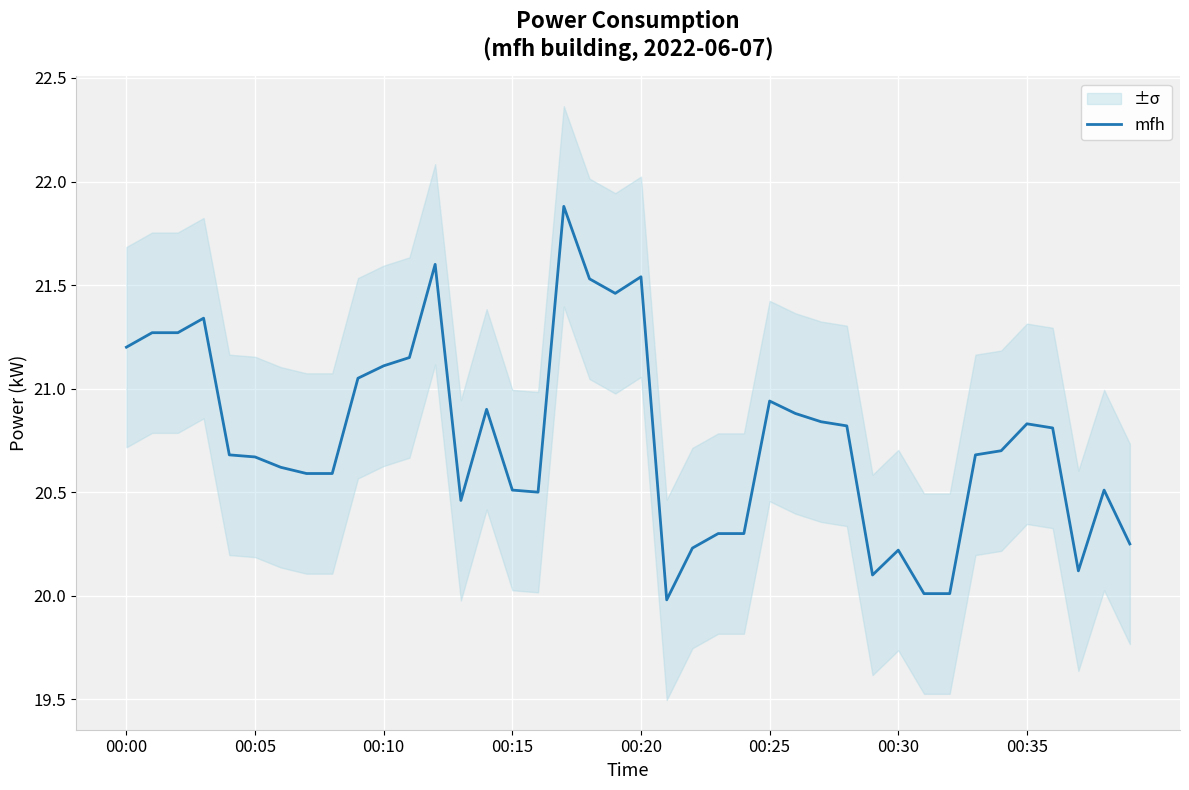

What is the greatest value displayed?

21.9